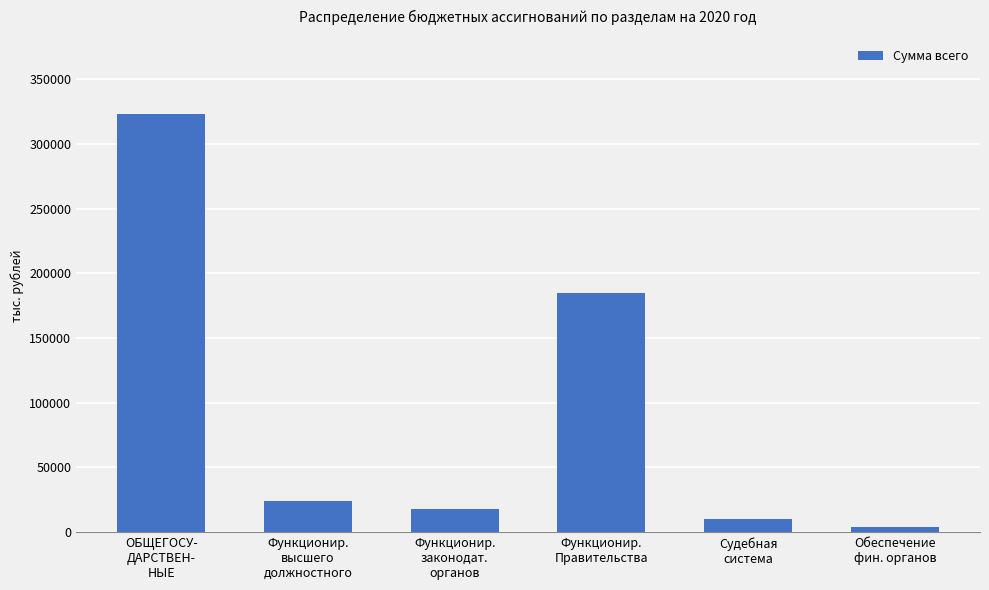

What is the difference between the values at Судебная
система and Функционир.
законодат.
органов?

7734.9